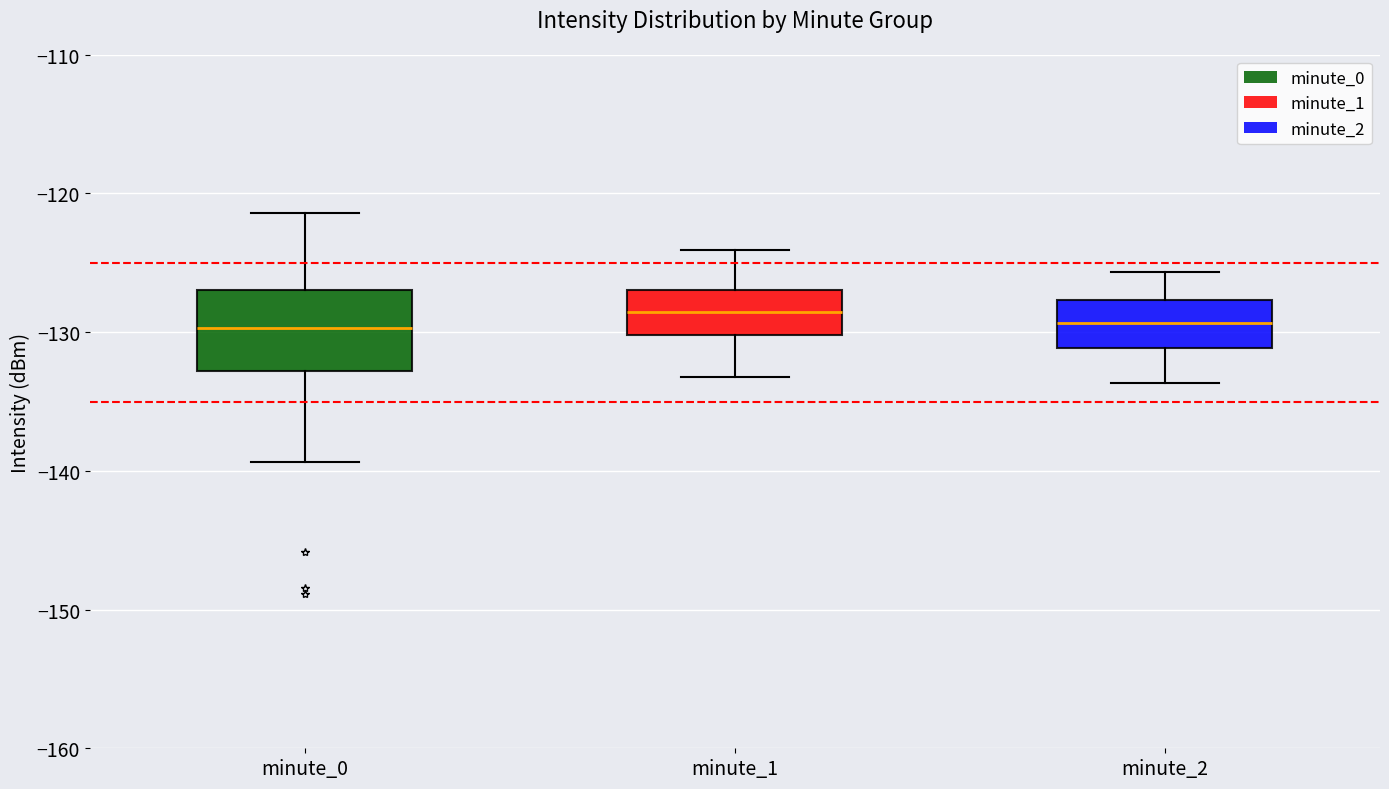

Reading left to right, read every box against the y-axis: the position of its median line, the range the box covers, and the ends of its whiskers. The values are not printed on the chart, so give them approximately, as read against the axis.

minute_0: median -130, box -133 to -127, whiskers -139 to -121
minute_1: median -129, box -130 to -127, whiskers -133 to -124
minute_2: median -129, box -131 to -128, whiskers -134 to -126